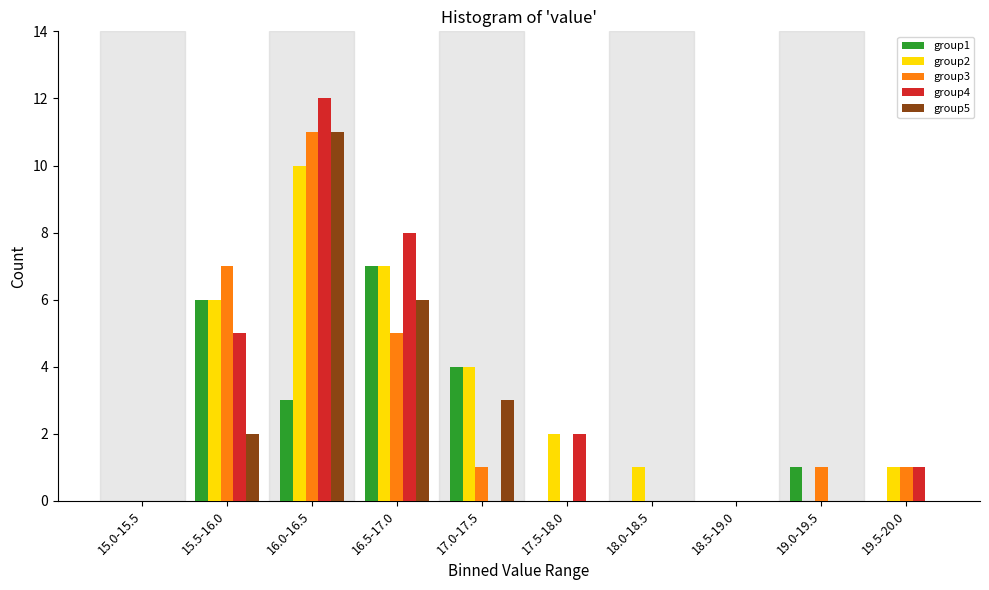

Is the value of group5 at 16.0-16.5 greater than the value of group4 at 17.5-18.0?

Yes